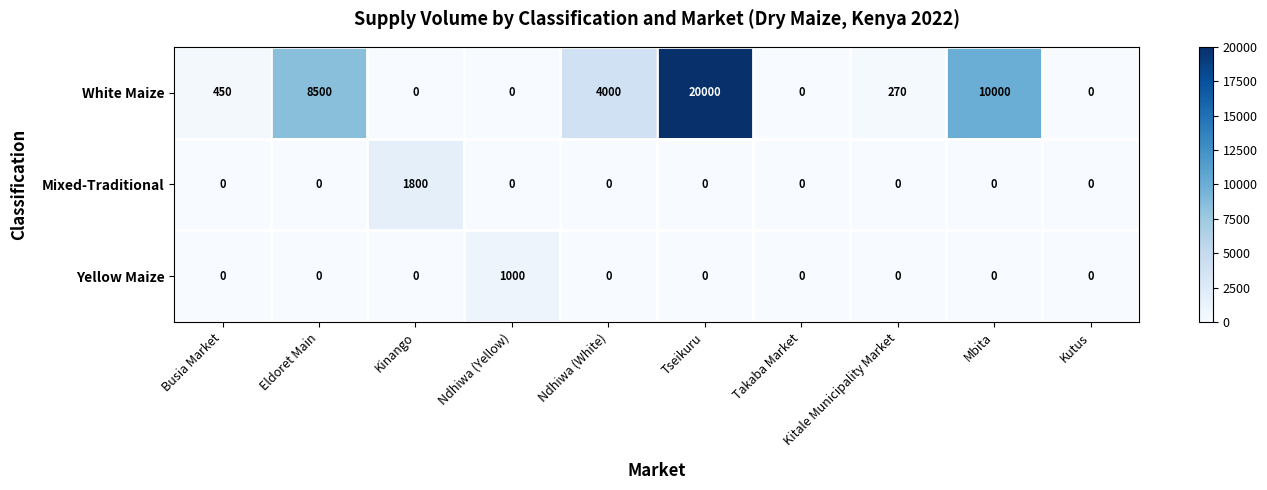

Which category has the highest value in the Yellow Maize series?

Ndhiwa (Yellow)